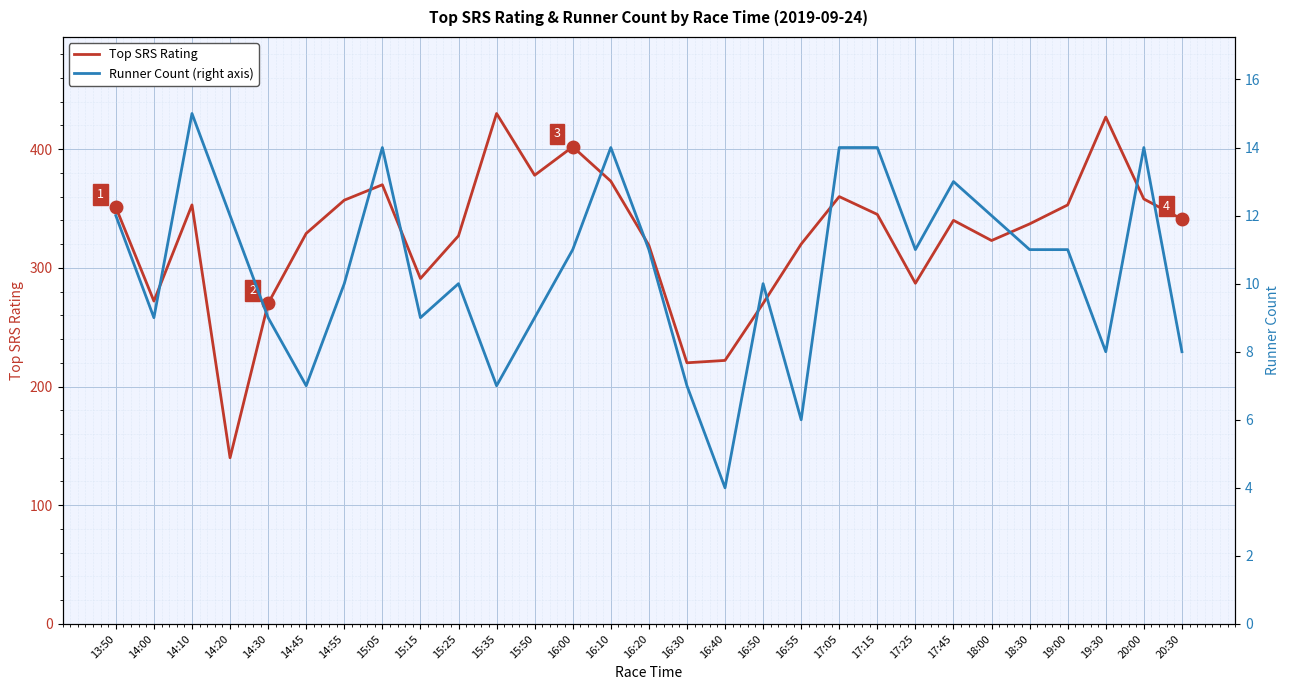

What is the spread (max minus min) of values at 16:30?

213